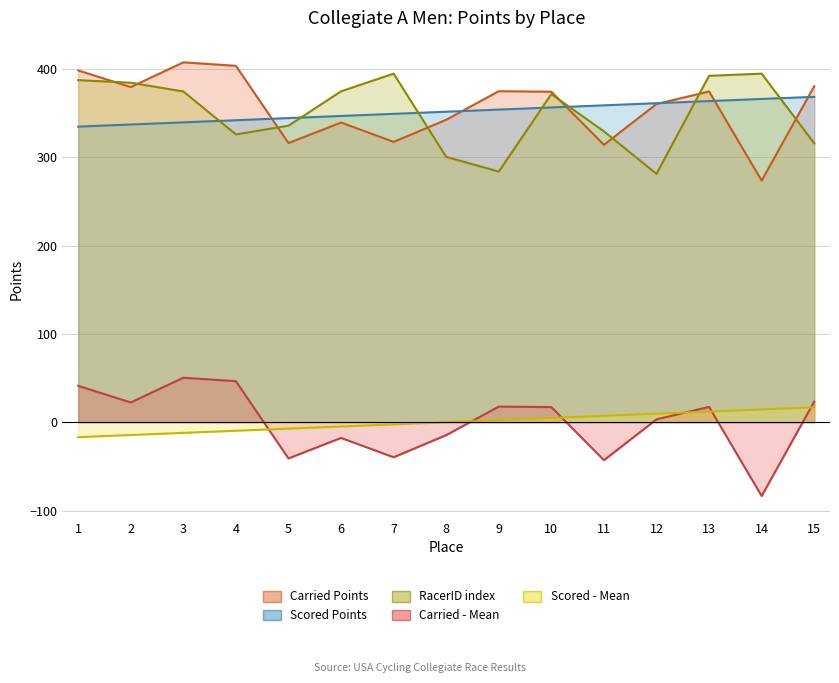

Which series changed the most between 9 and 11?

Carried Points